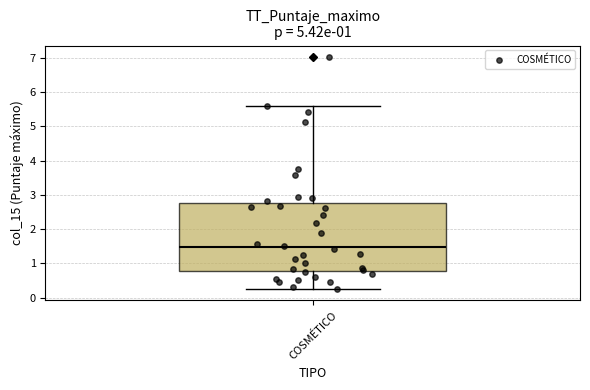

Read this box plot against the y-axis: the position of the median line, the range covered by the box, and the ends of both whiskers. The values are not printed on the chart, so give them approximately, as read against the axis.

median 1.5, box 0.8 to 2.8, whiskers 0.3 to 5.6